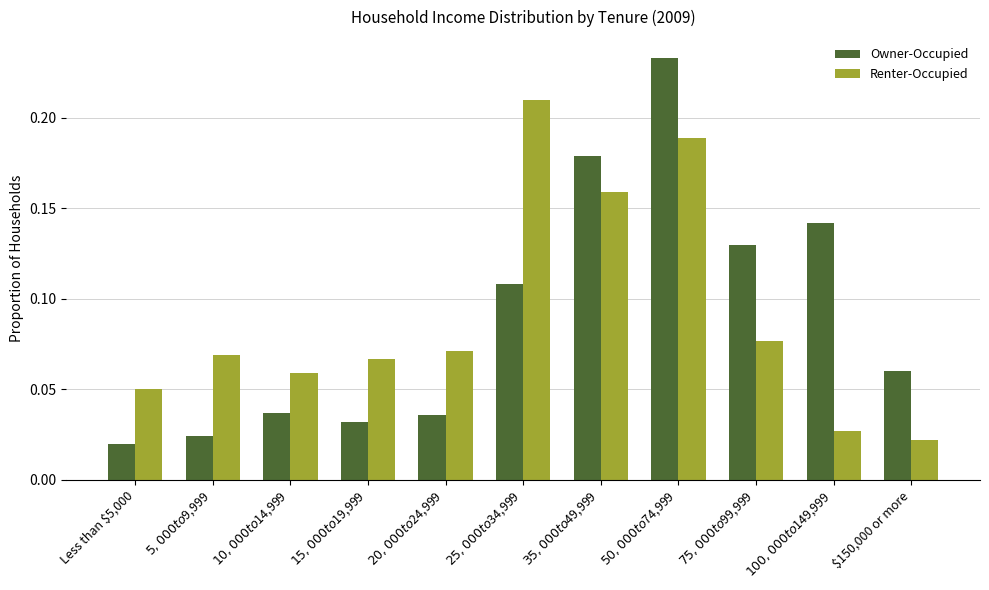

Where is Renter-Occupied nearest to the value 0?

$150,000 or more